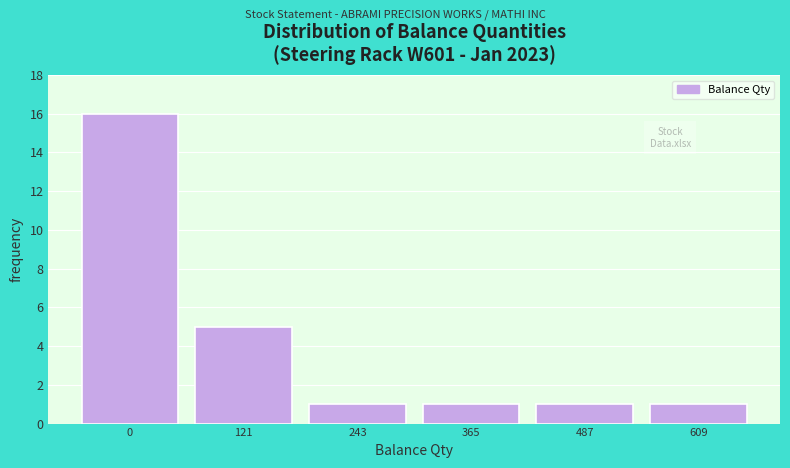

Reading left to right, what are all the values shown in this chart?

0=16	121=5	243=1	365=1	487=1	609=1